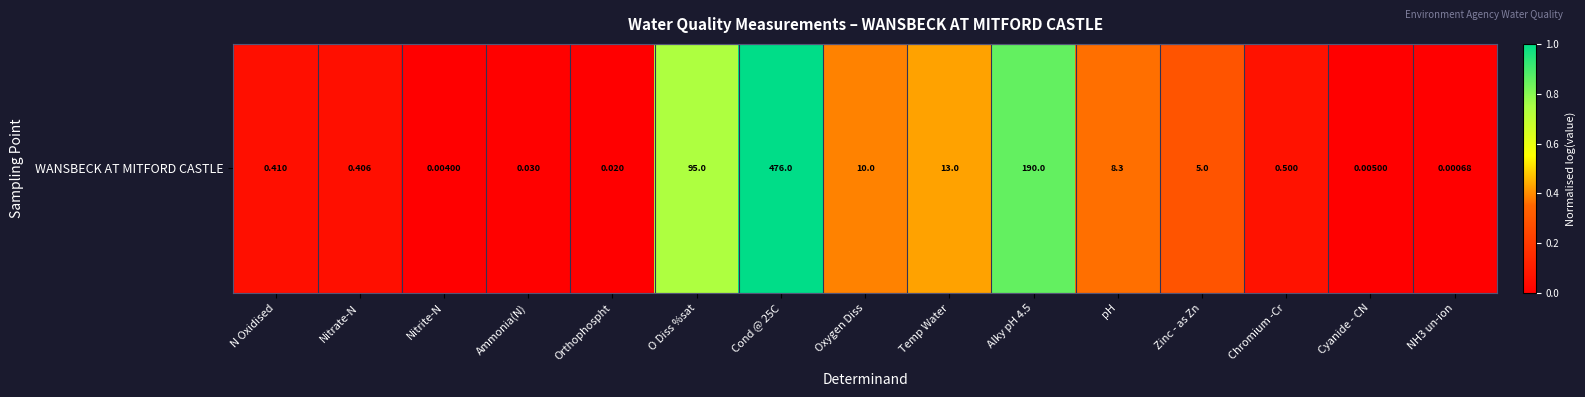

What is the ratio of the value at Nitrate-N to the value at Cond @ 25C?

0.1